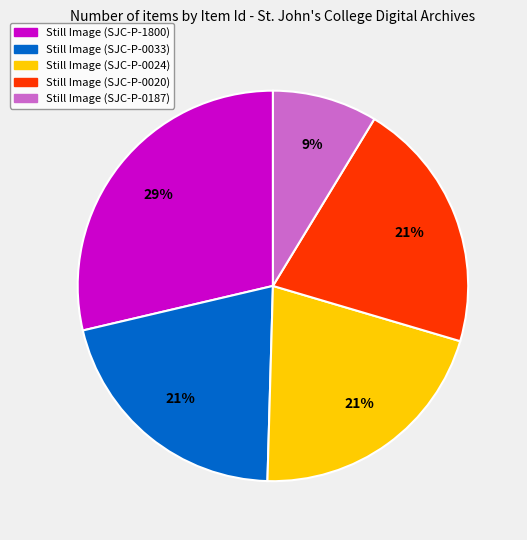

Combined, do Still Image (SJC-P-1800) and Still Image (SJC-P-0024) account for over 50%?

No